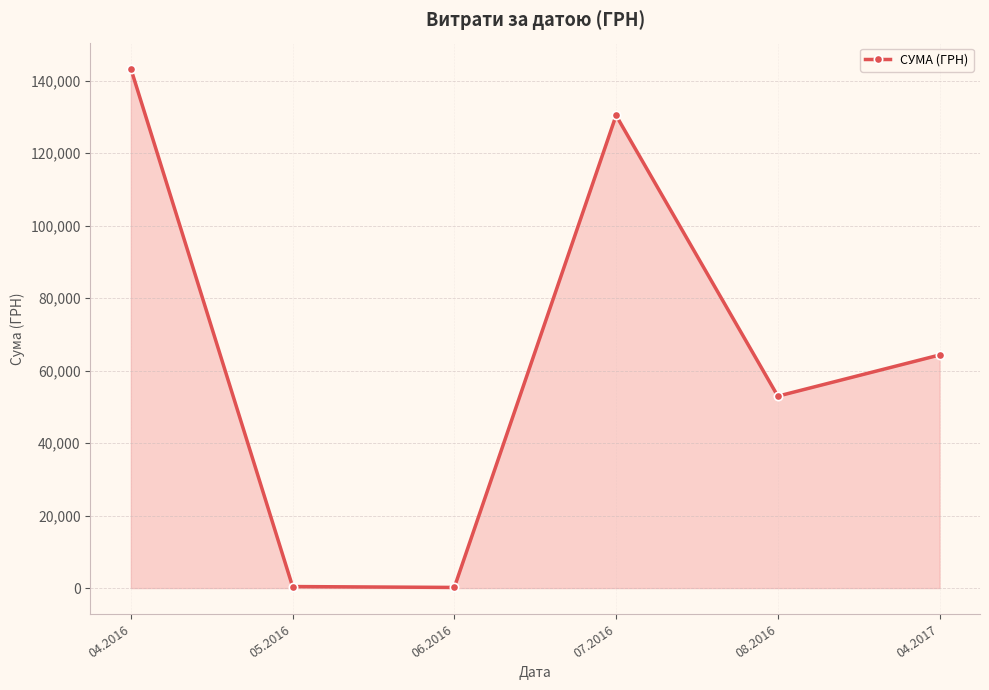

Approximately how many times larger is the value at 04.2017 compared to 05.2016?

153.1